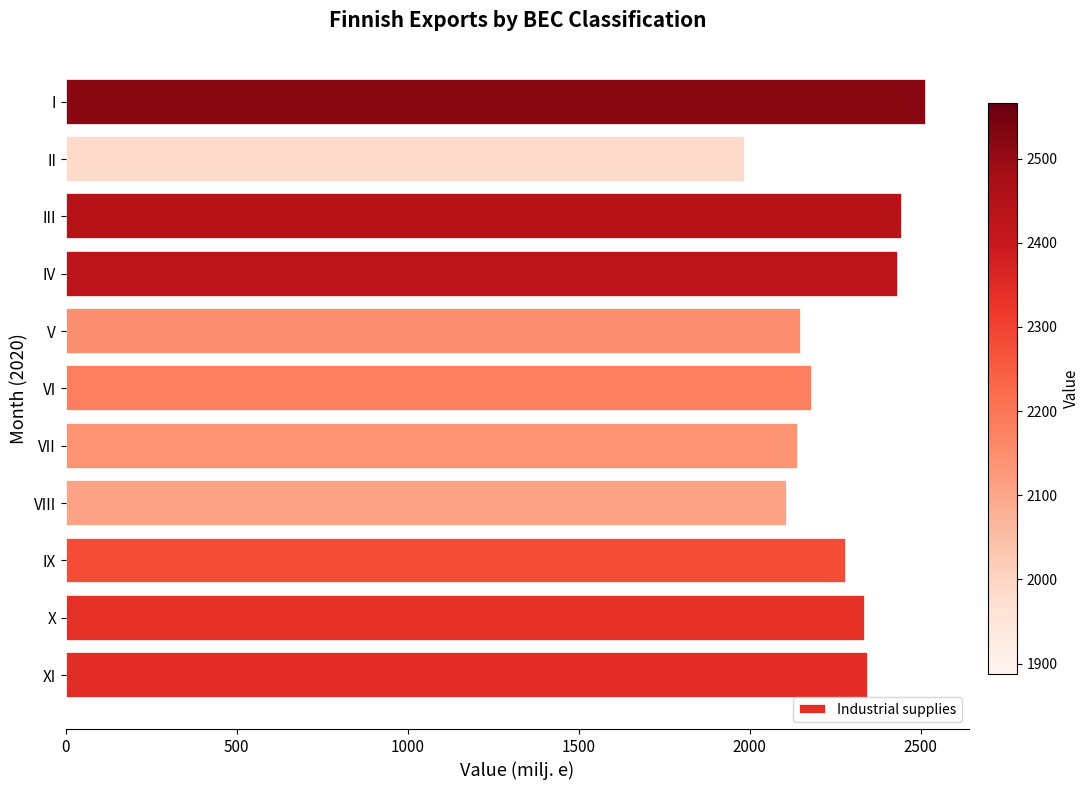

Approximately how many times larger is the value at IX compared to IV?

0.9